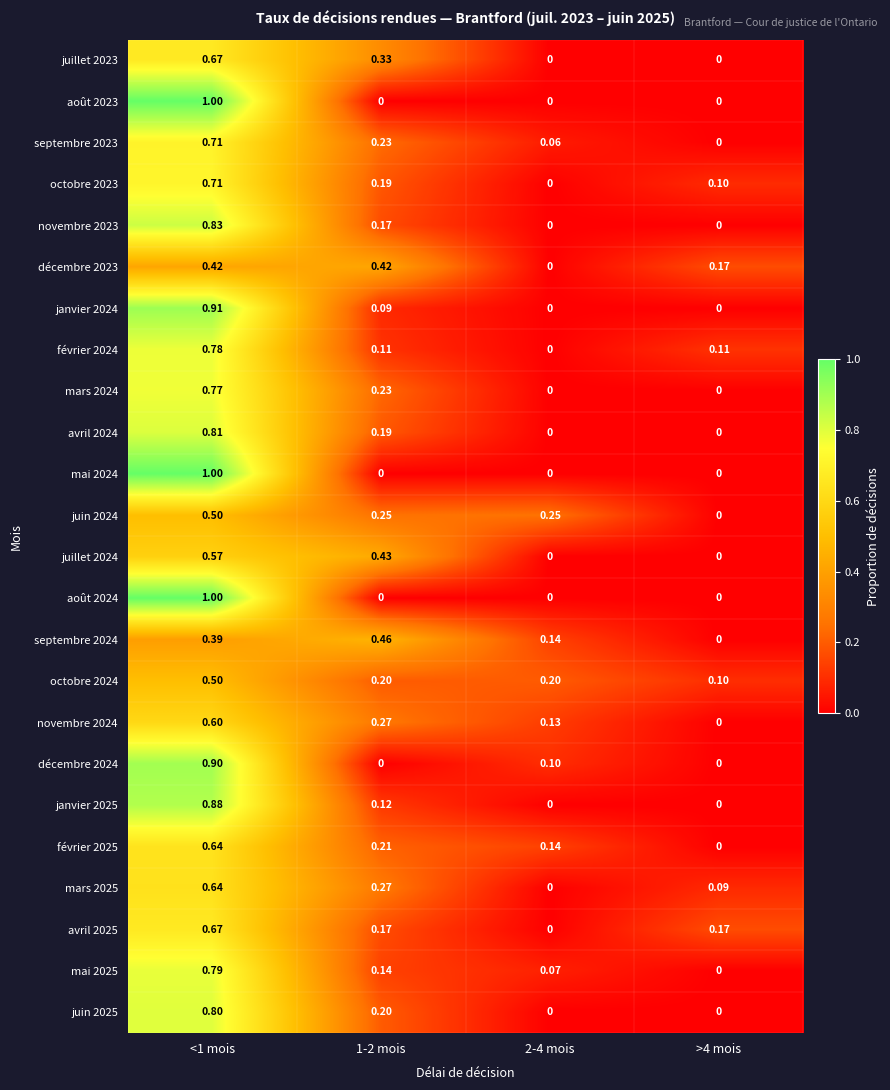

What is the greatest value displayed?

1.0